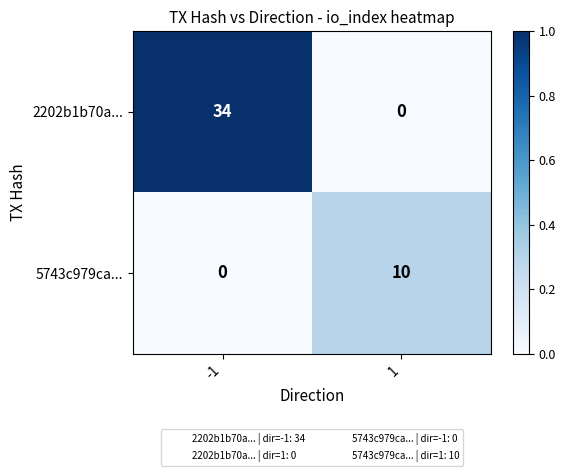

What is the total value across all series at -1?

34